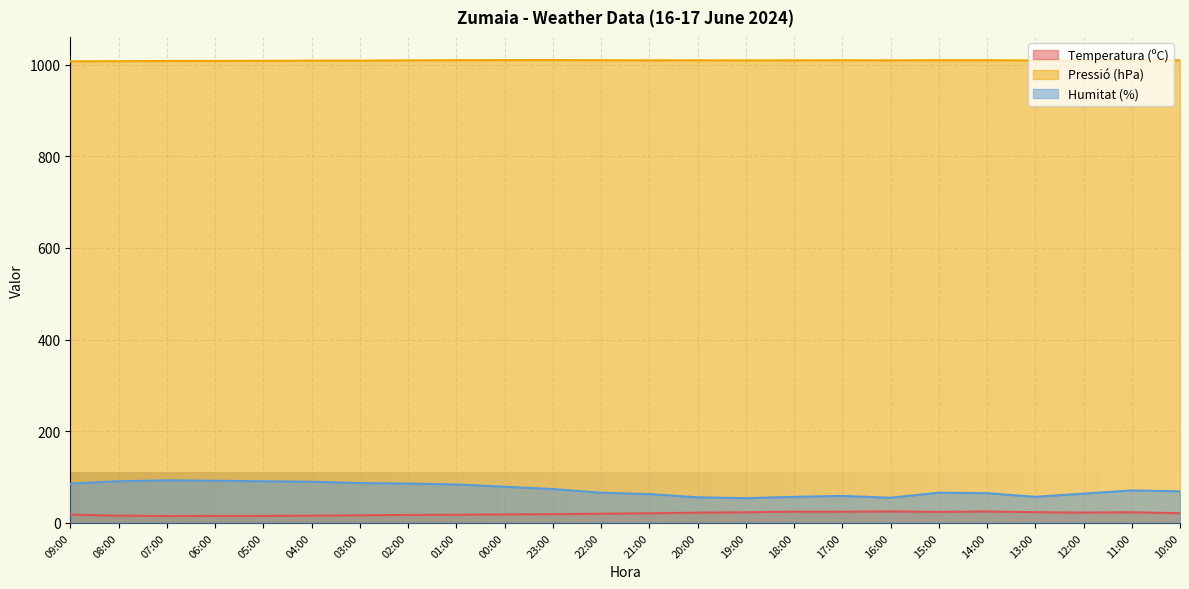

Reading right to left, what are all the values shown in this chart?

Temperatura (ºC): 21.2	23.3	22.6	23.5	24.9	24.2	25.1	24.5	24.6	23.3	22.4	21.1	20.1	19.2	18.6	17.9	17.5	16.7	15.9	15.4	15.3	15.1	15.9	18.2
Pressió (hPa): 1009.5	1009.3	1009.1	1009.1	1009.7	1009.7	1009.4	1009.6	1009.4	1009.3	1009.5	1009.4	1009.7	1010.0	1009.9	1009.7	1009.4	1008.8	1008.7	1008.3	1008.1	1008.0	1007.5	1007.3
Humitat (%): 69.0	71.0	64.0	57.0	65.0	66.0	55.0	59.0	57.0	54.0	56.0	63.0	66.0	74.0	79.0	84.0	86.0	87.0	90.0	91.0	92.0	93.0	91.0	86.0